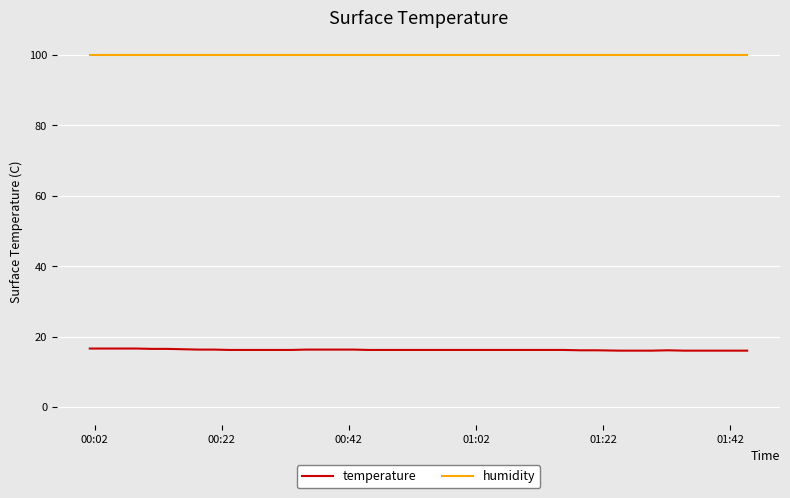

Is this an area chart (filled region under the line)?

No